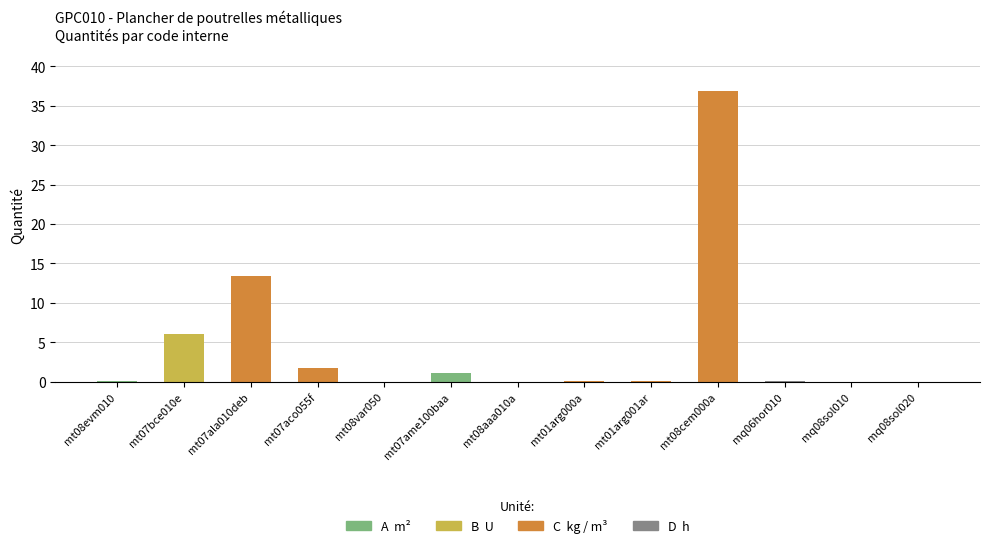

What is the maximum value shown in the chart?

36.8